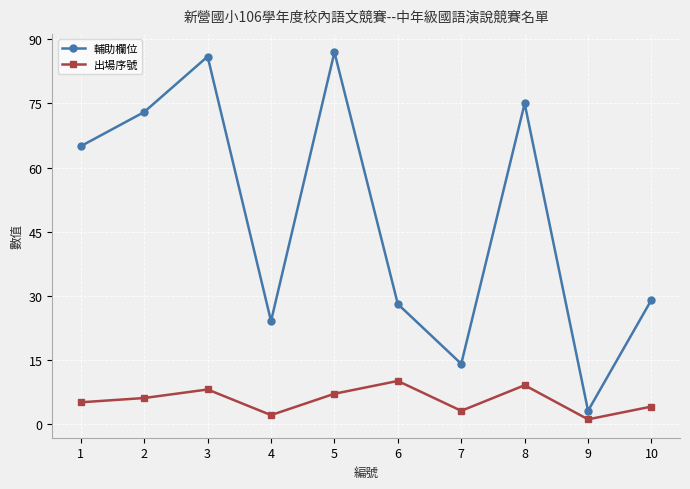

Count the number of categories in the chart.

10